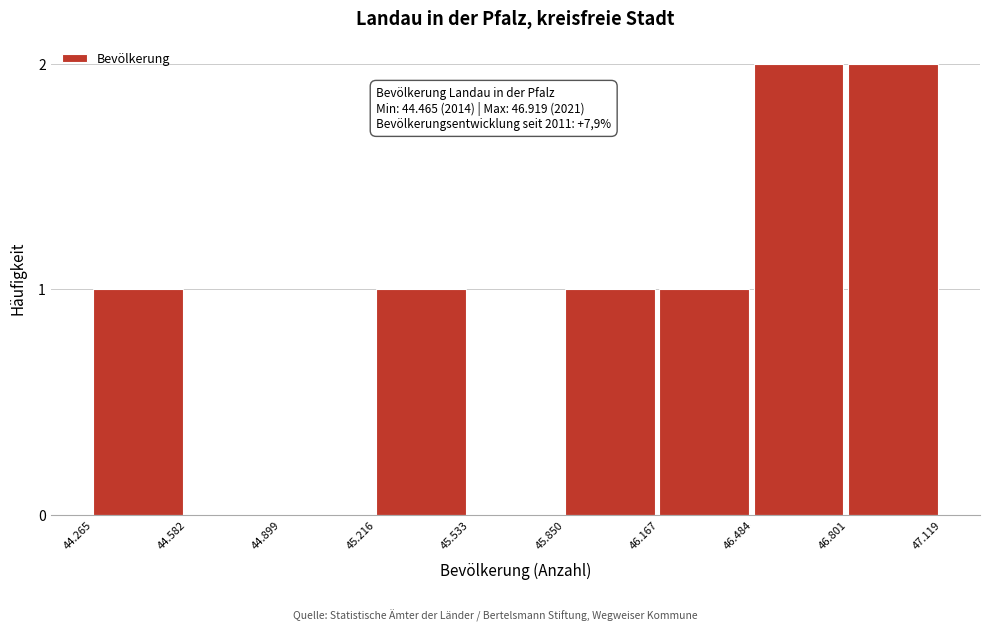

Reading left to right, extract all data points from this chart.

44.265=1	44.582=0	44.899=0	45.216=1	45.533=0	45.850=1	46.167=1	46.484=2	46.801=2